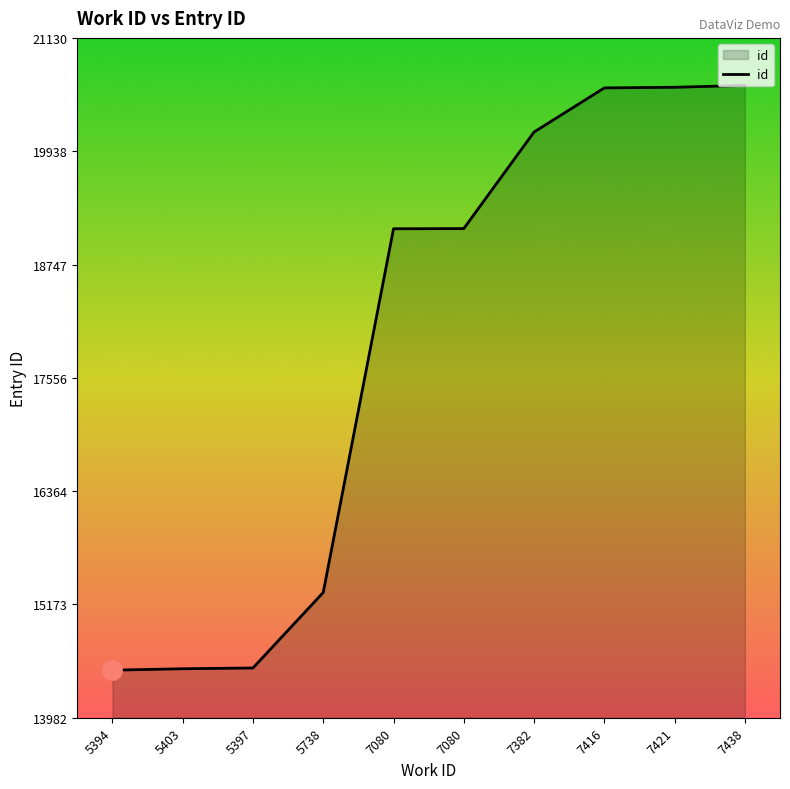

Rank the categories by value from highest to lowest.

7438, 7421, 7416, 7382, 7080, 7080, 5738, 5397, 5403, 5394